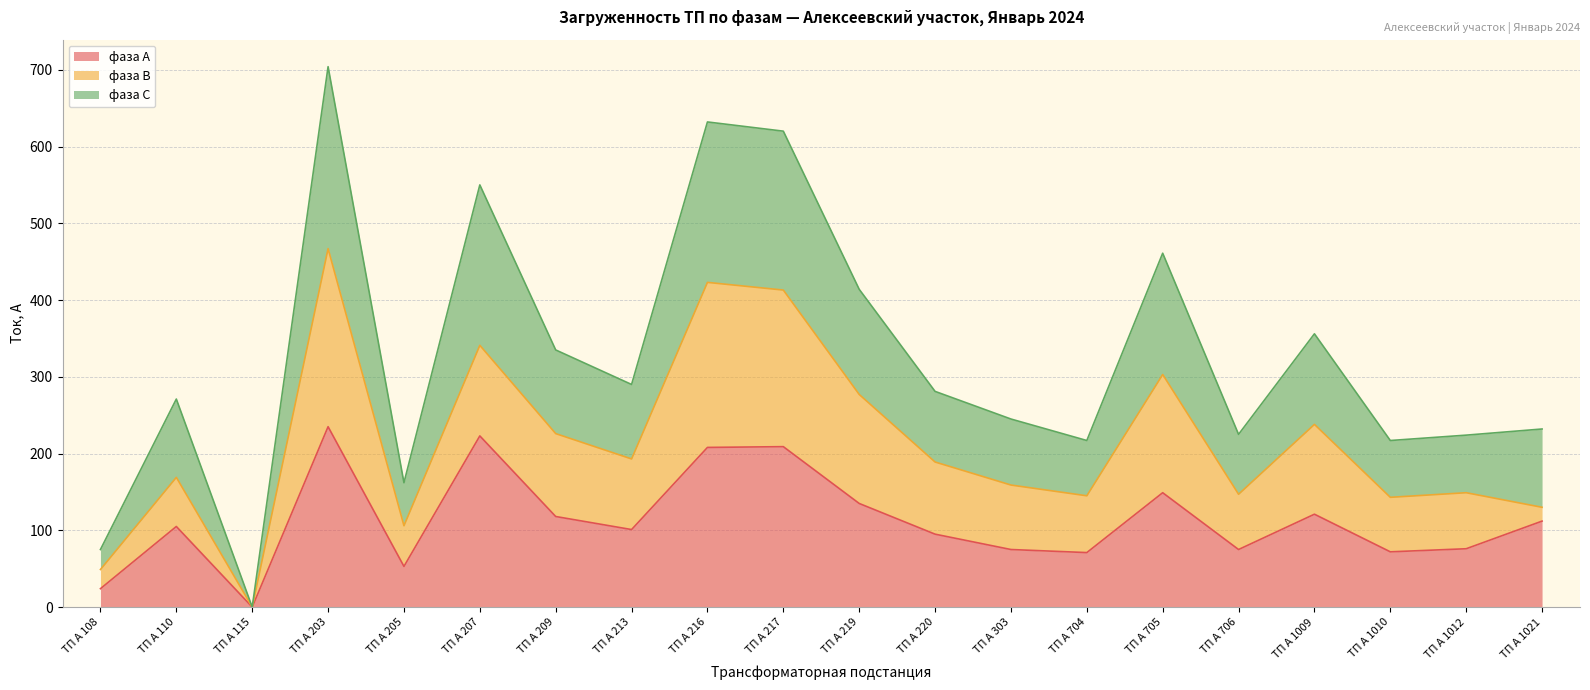

At which category is the sum across all series the highest?

ТП А 203